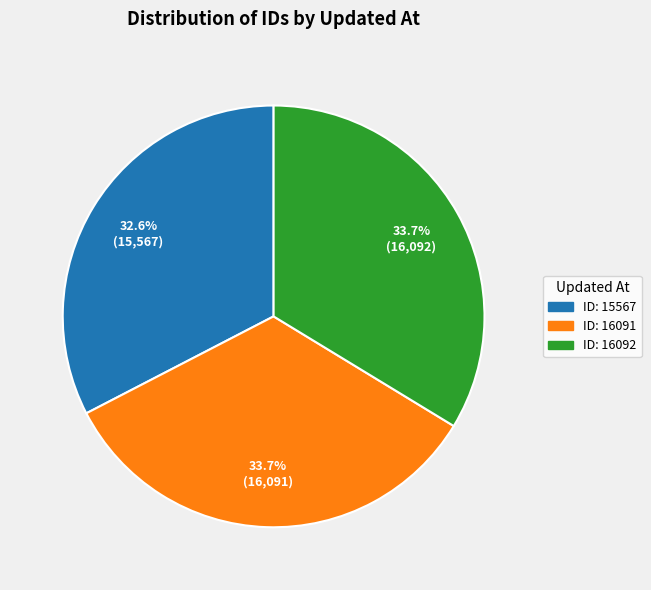

Which slice is the smallest?

ID: 15567